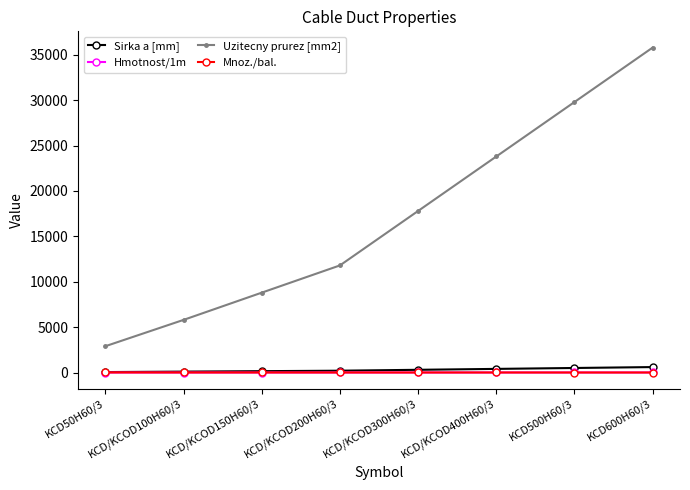

What is the minimum value for Mnoz./bal.?

2.0